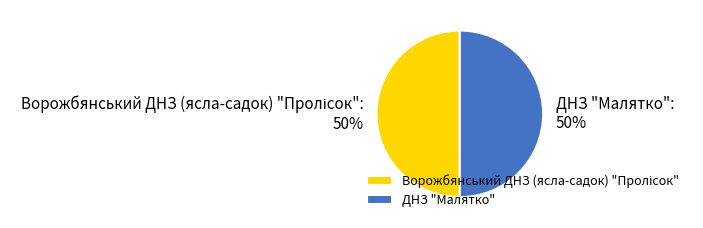

To the nearest percent, what portion does ДНЗ "Малятко" represent?

50%